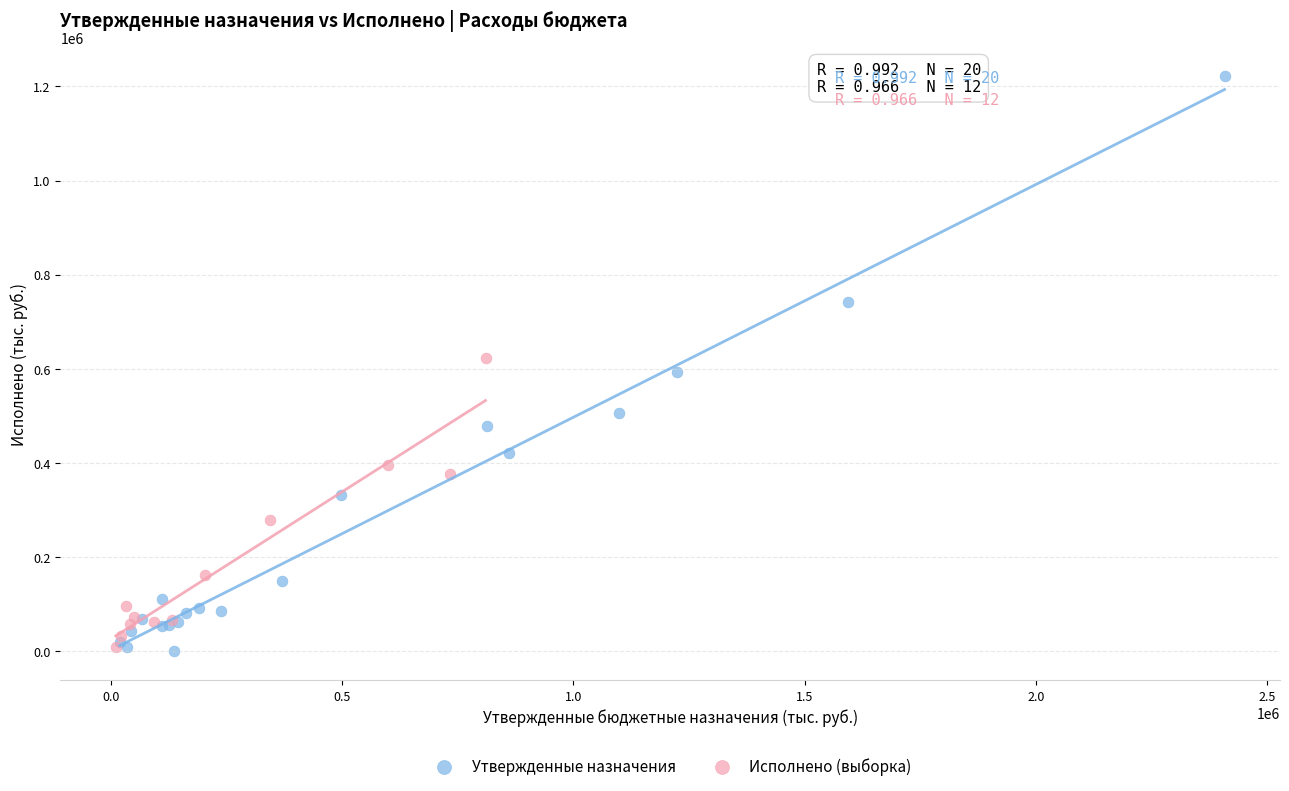

Which series has the largest Y range (max minus min)?

Утвержденные назначения